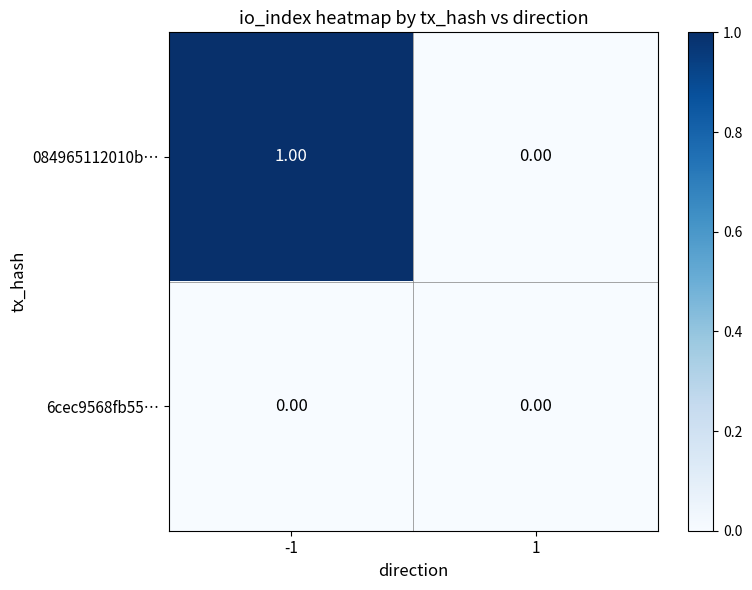

Which series has the largest range (max minus min)?

084965112010b…